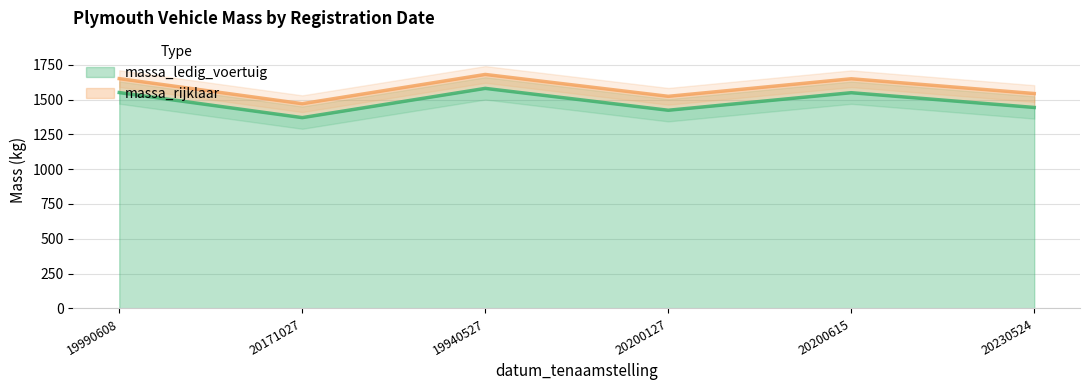

True or false: massa_rijklaar has more than 2 points higher than both neighbors.

False